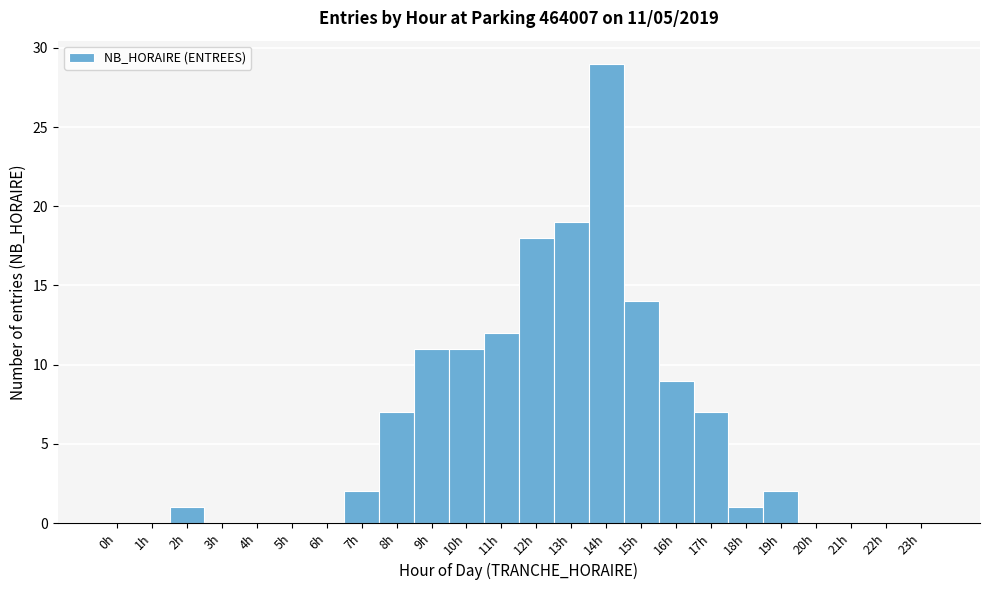

Which range on the x-axis has the tallest bar?

13.5 to 14.5